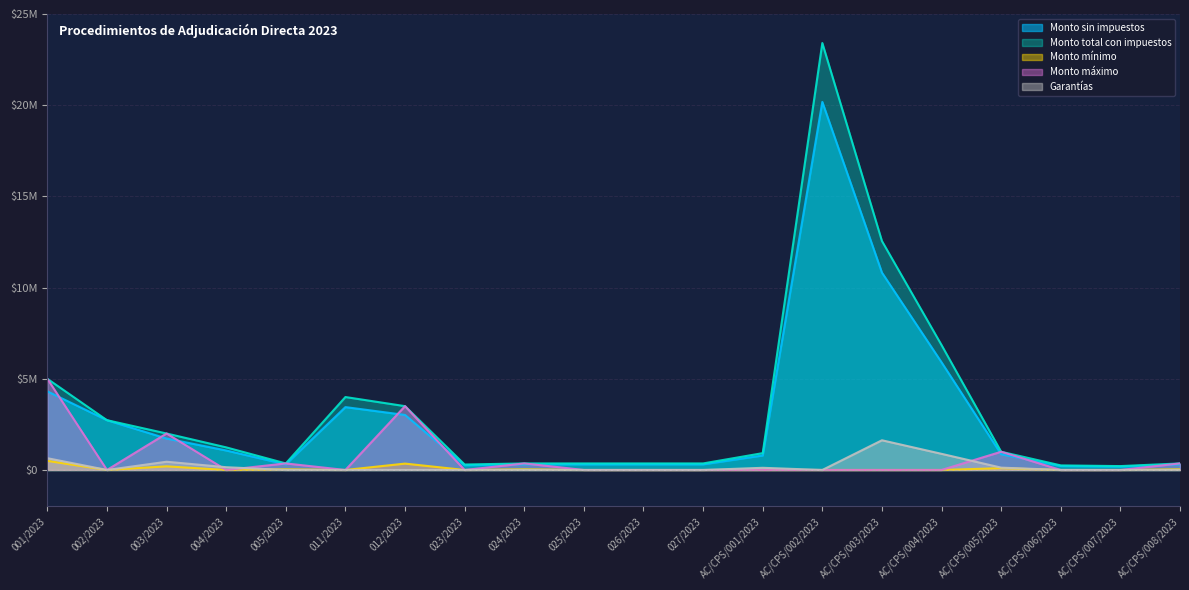

At which label is Monto sin impuestos closest to 10182034?

AC/CPS/003/2023